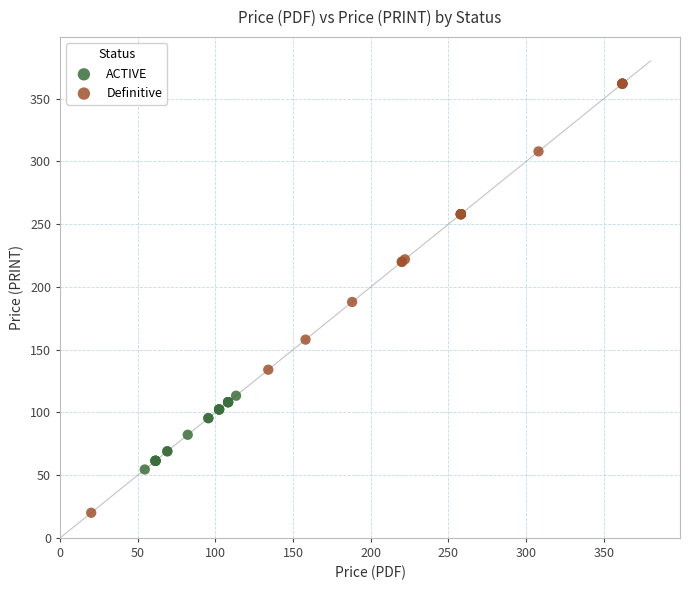

What are all the series names shown in the legend?

ACTIVE, Definitive